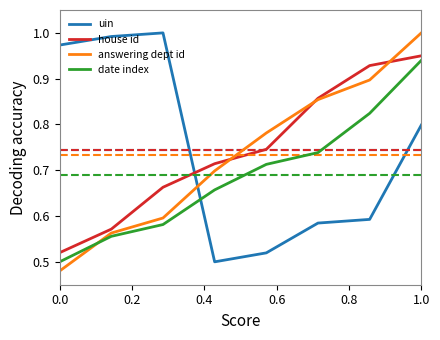

After their last crossing, which series has the higher values: uin or house id?

house id